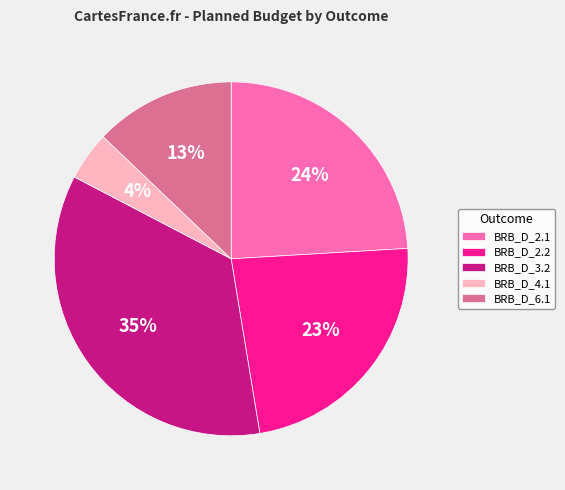

Which category has the biggest portion of the pie?

BRB_D_3.2